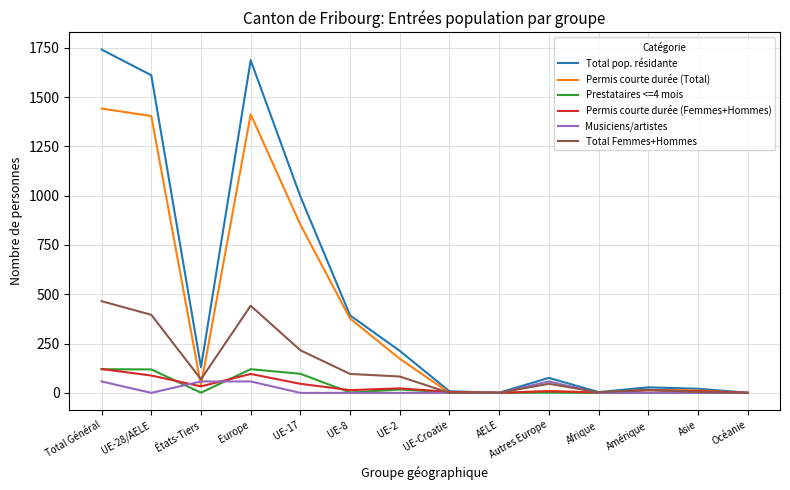

Which series has the largest total across all categories?

Total pop. résidante